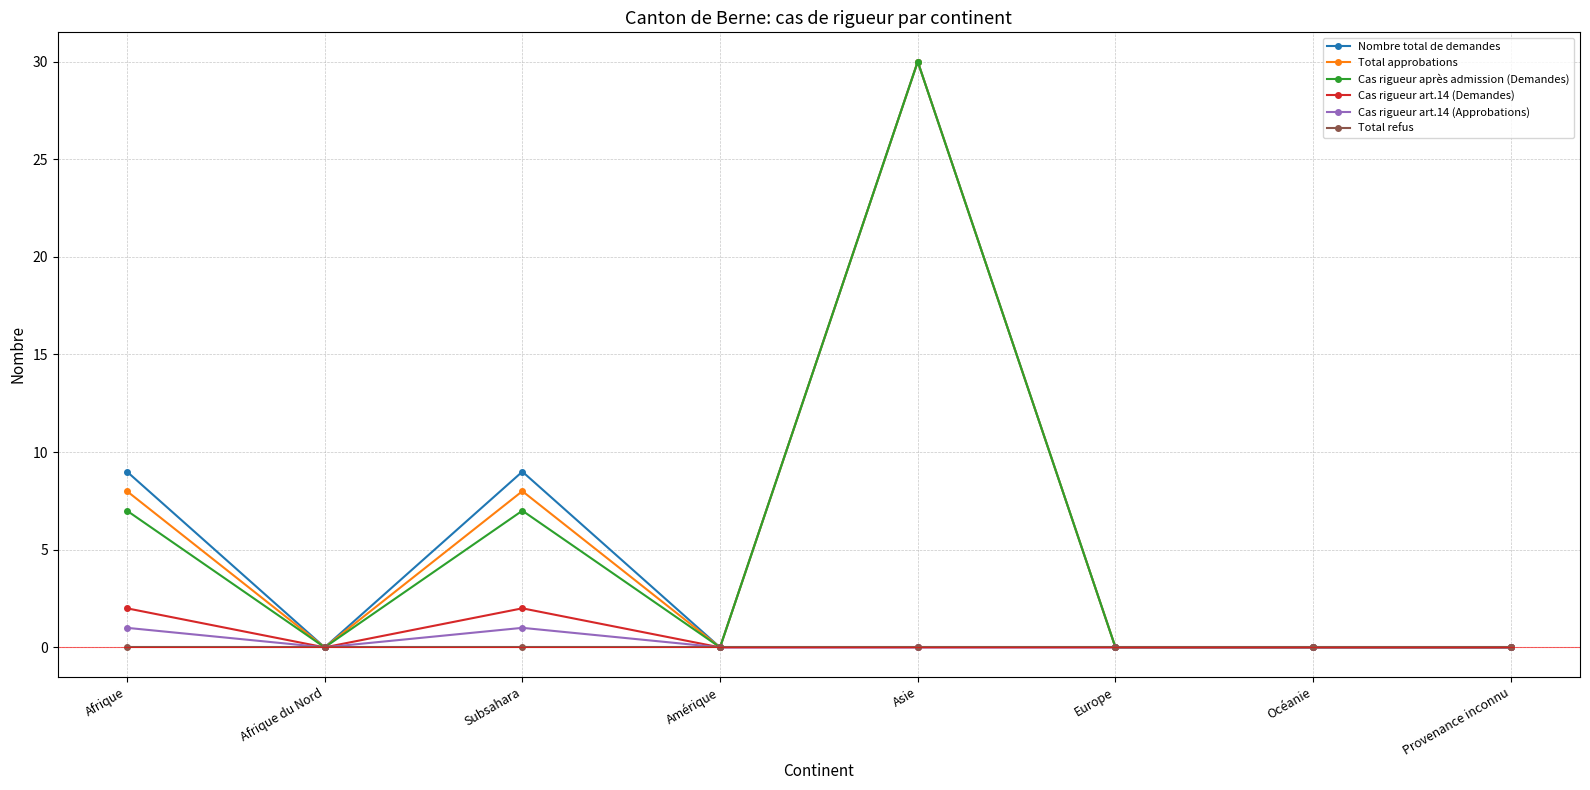

What position from the left is Afrique?

1